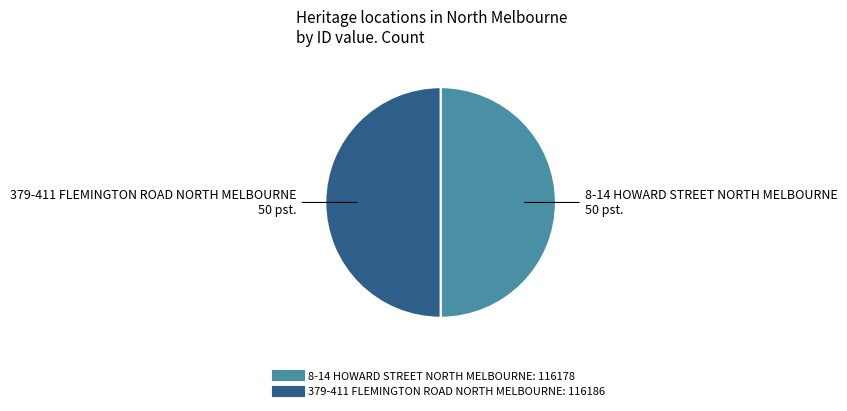

Combined, do 379-411 FLEMINGTON ROAD NORTH MELBOURNE and 8-14 HOWARD STREET NORTH MELBOURNE account for over 50%?

Yes